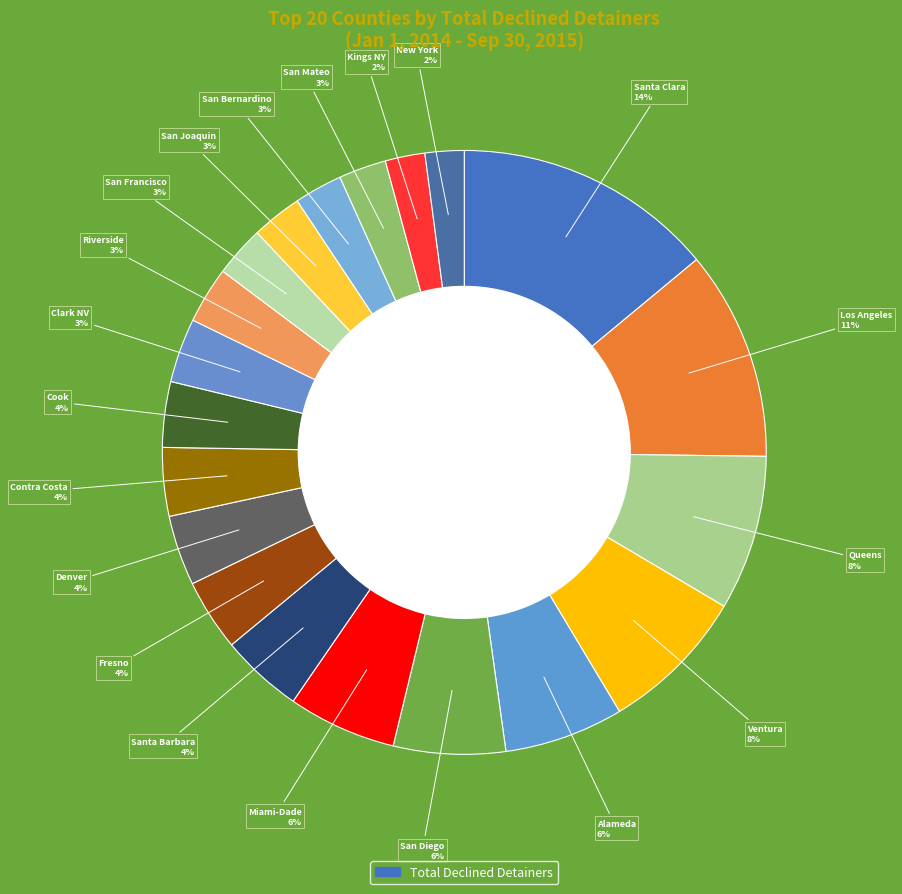

How many segments does this pie chart have?

20